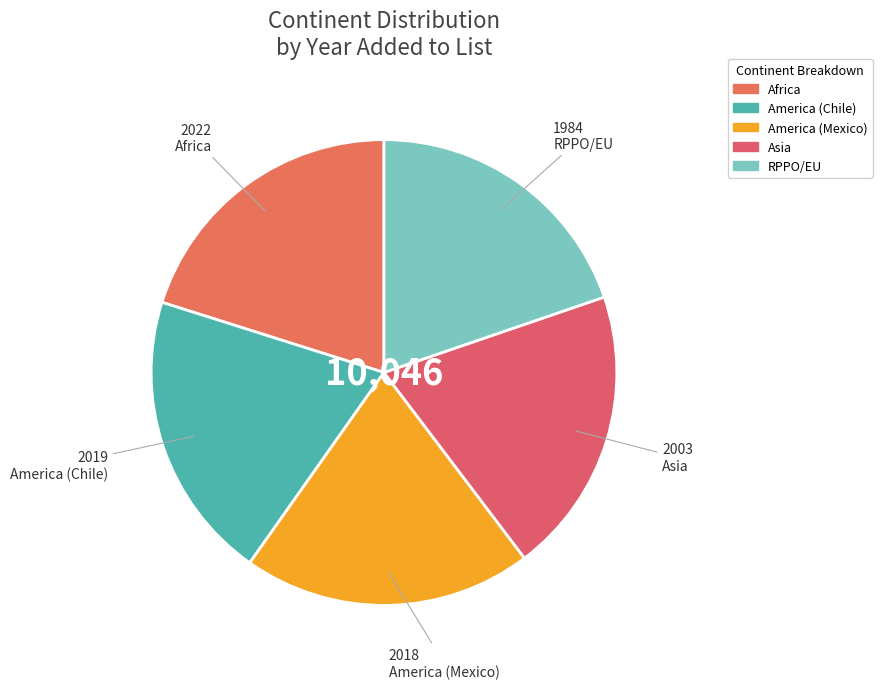

Which has a higher value, Asia or RPPO/EU?

Asia